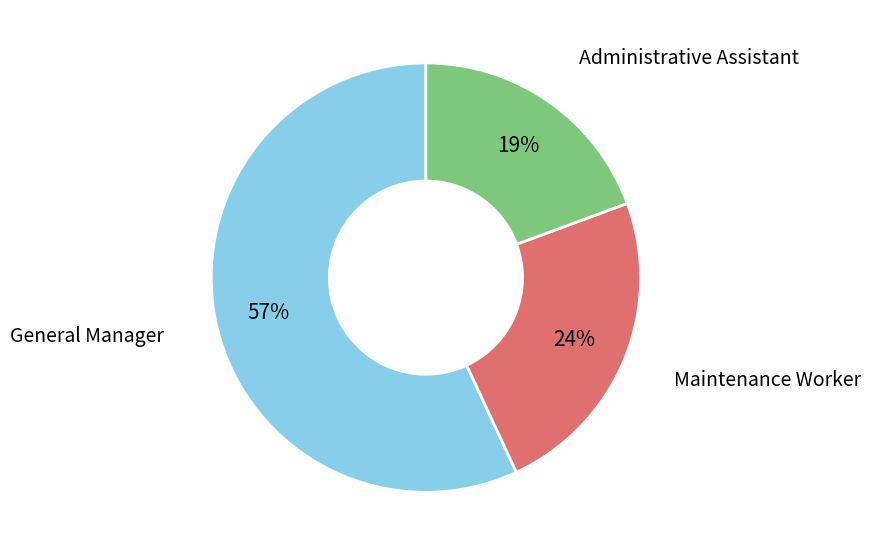

To the nearest percent, what is the difference between the largest and smallest slice percentages?

38%